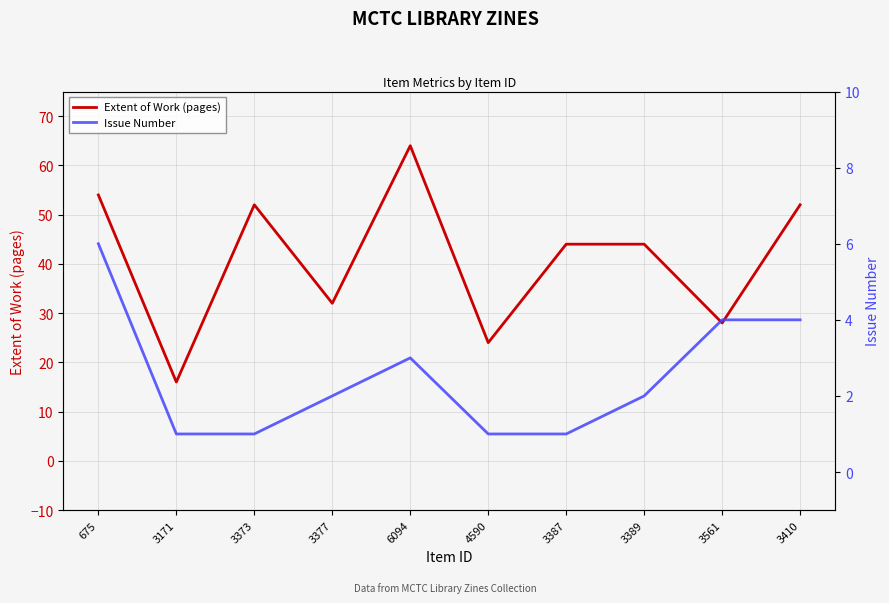

What is the total value across all series at 6094?

67